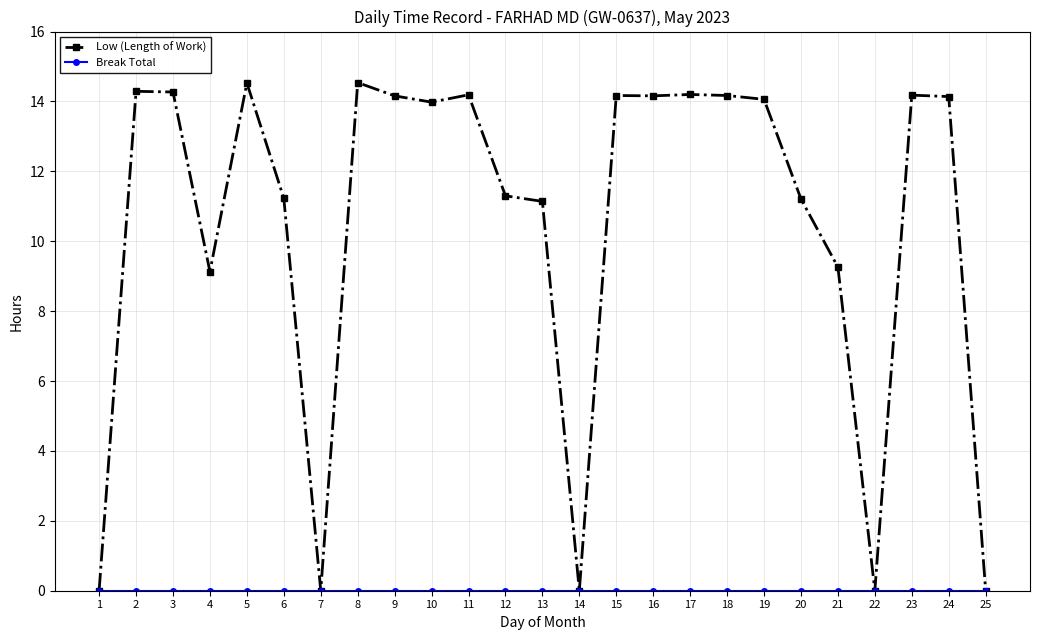

True or false: Low (Length of Work) has more than 2 interior local peaks.

True